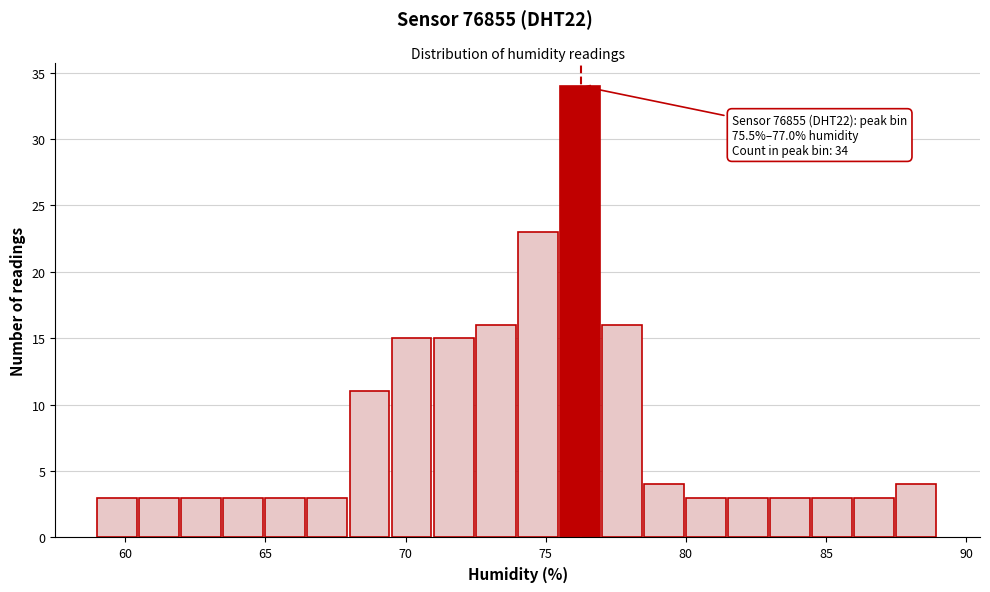

Around what value on the x-axis is the tallest bar? Give the approximate position of its centre, as read against the axis.

76.0